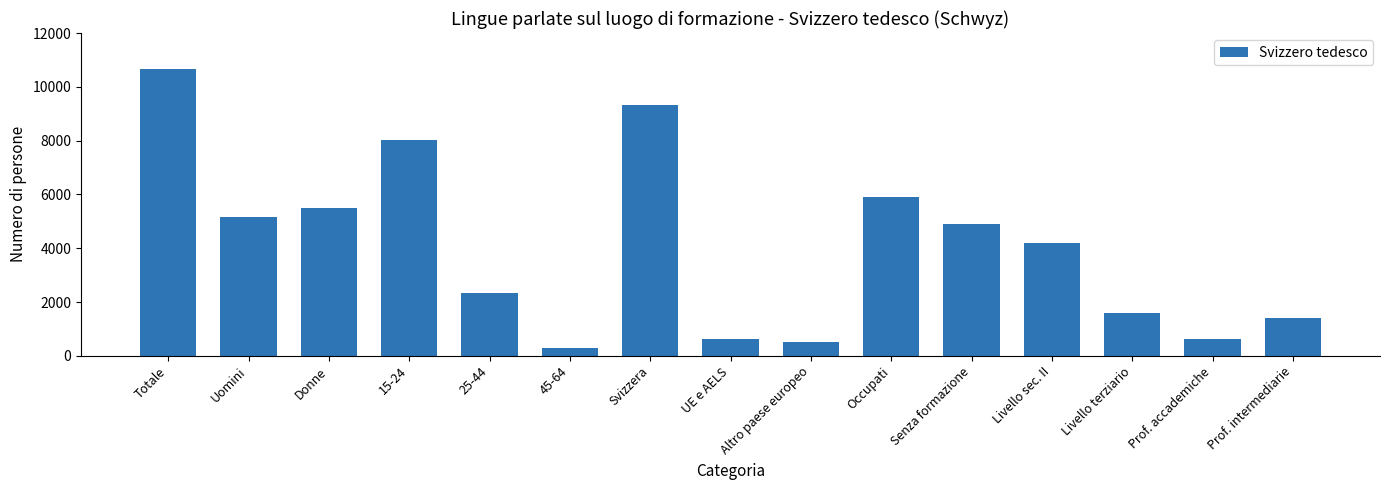

What is the sum of the values at Svizzera and 15-24?

17349.1